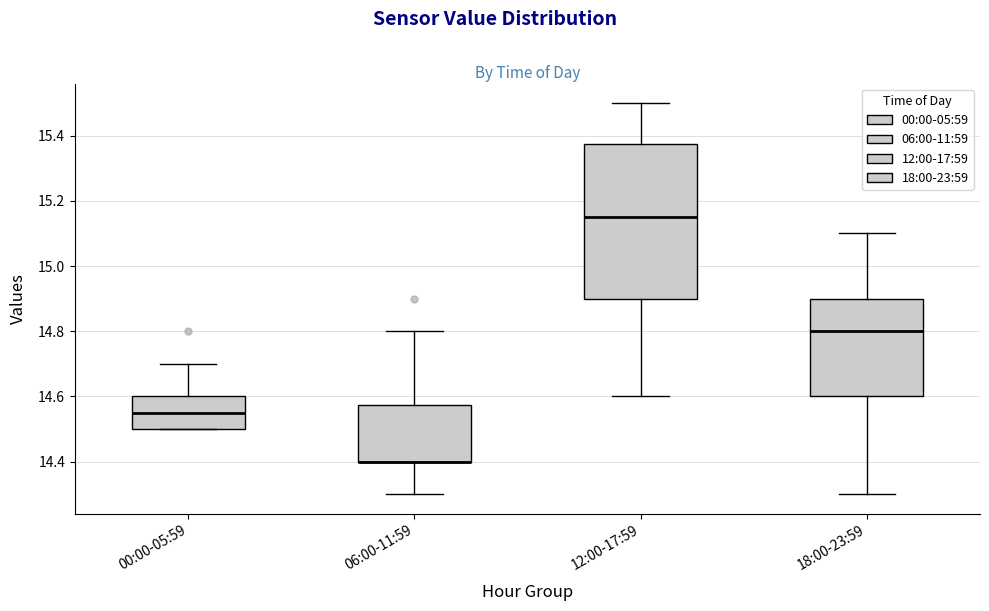

Reading left to right, transcribe this box plot: for each box, give where its median line is, the range the box spans, and where its two whiskers end, as read against the y-axis. The values are not printed on the chart, so give them approximately, as read against the axis.

00:00-05:59: median 14.56, box 14.50 to 14.60, whiskers 14.50 to 14.70
06:00-11:59: median 14.40 (drawn on the box's lower edge), box 14.40 to 14.58, whiskers 14.30 to 14.80
12:00-17:59: median 15.16, box 14.90 to 15.38, whiskers 14.60 to 15.50
18:00-23:59: median 14.80, box 14.60 to 14.90, whiskers 14.30 to 15.10